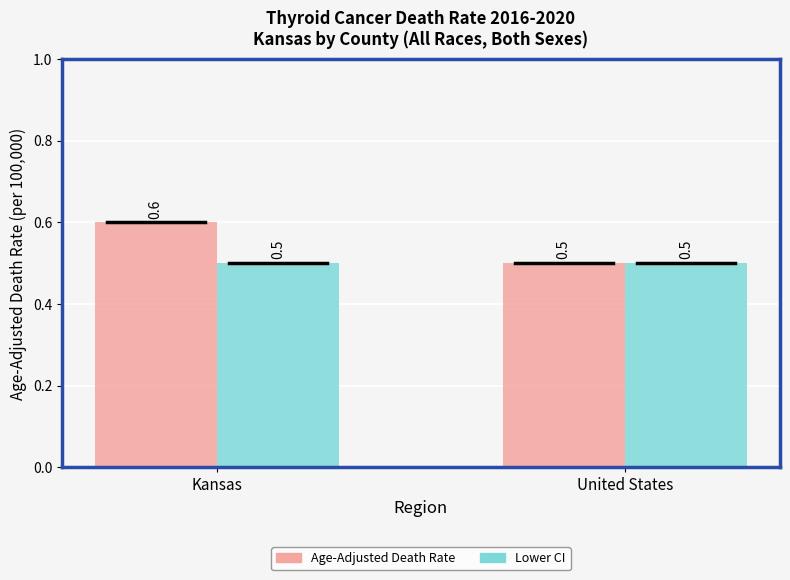

At which category is the sum across all series the highest?

Kansas